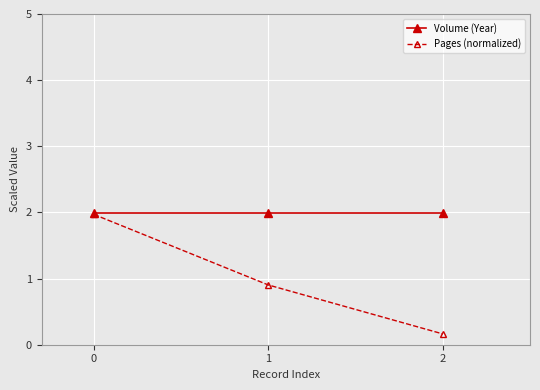

Reading left to right, list all the values displayed in this chart.

Volume (Year): 2.0	2.0	2.0
Pages (normalized): 2.0	0.9	0.2